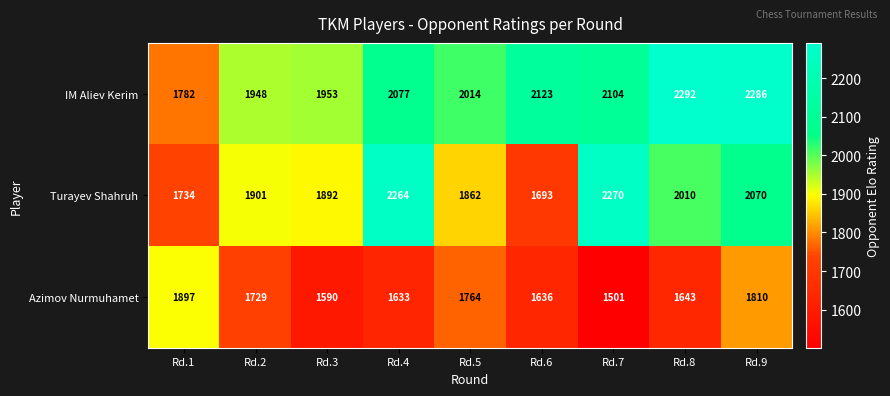

Is it true that Azimov Nurmuhamet equals 497 at Rd.1?

False